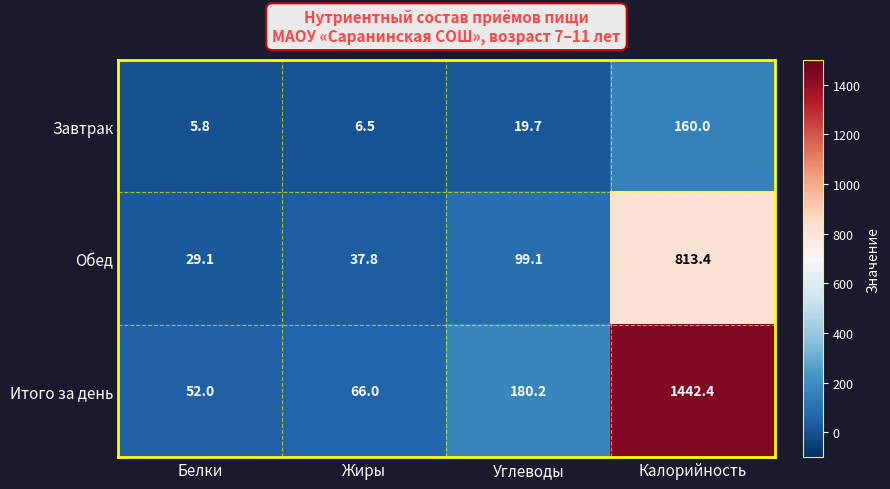

What is the difference between the Обед values at Калорийность and Белки?

784.3